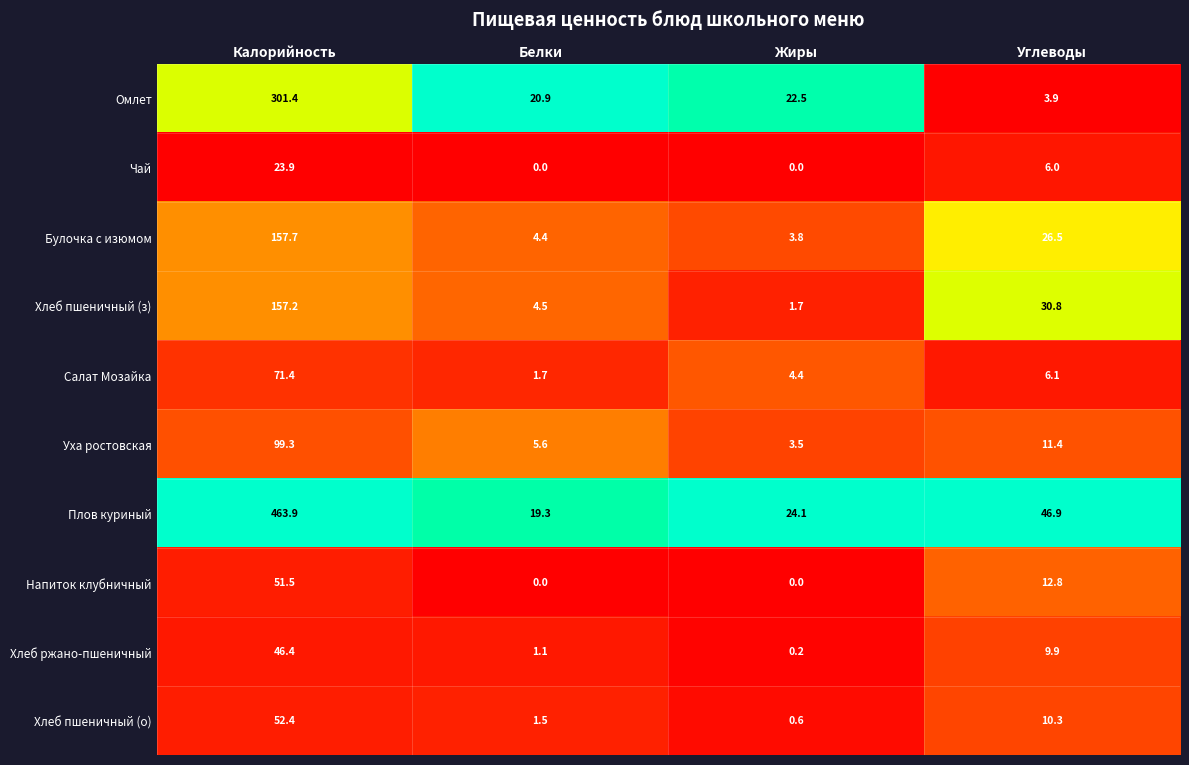

At which label is Хлеб пшеничный (о) closest to 26?

Углеводы